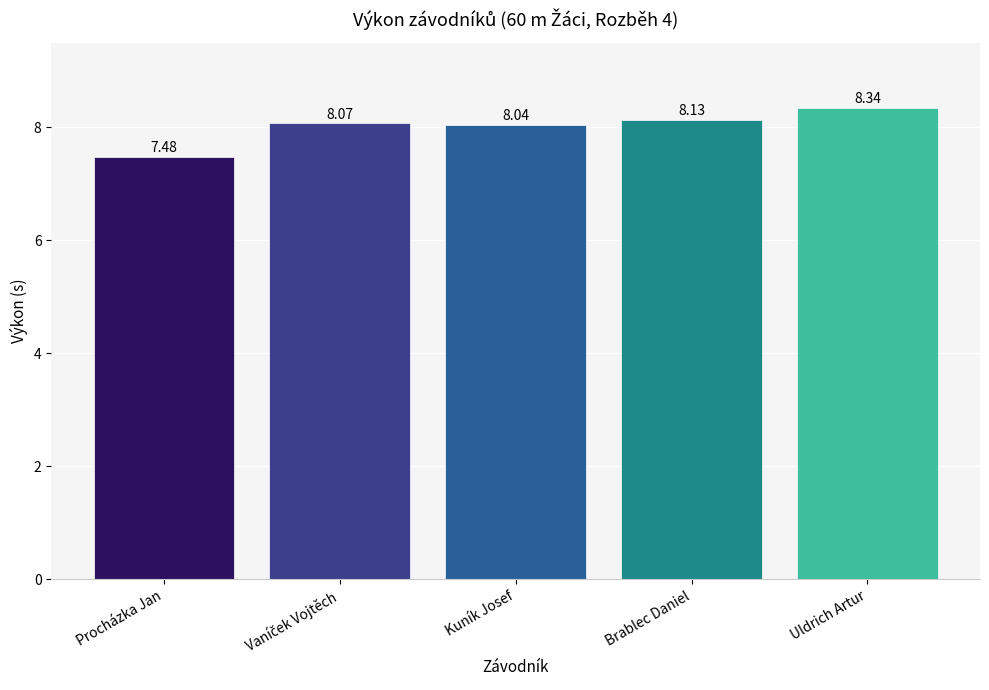

What is the approximate value at Brablec Daniel?

8.1